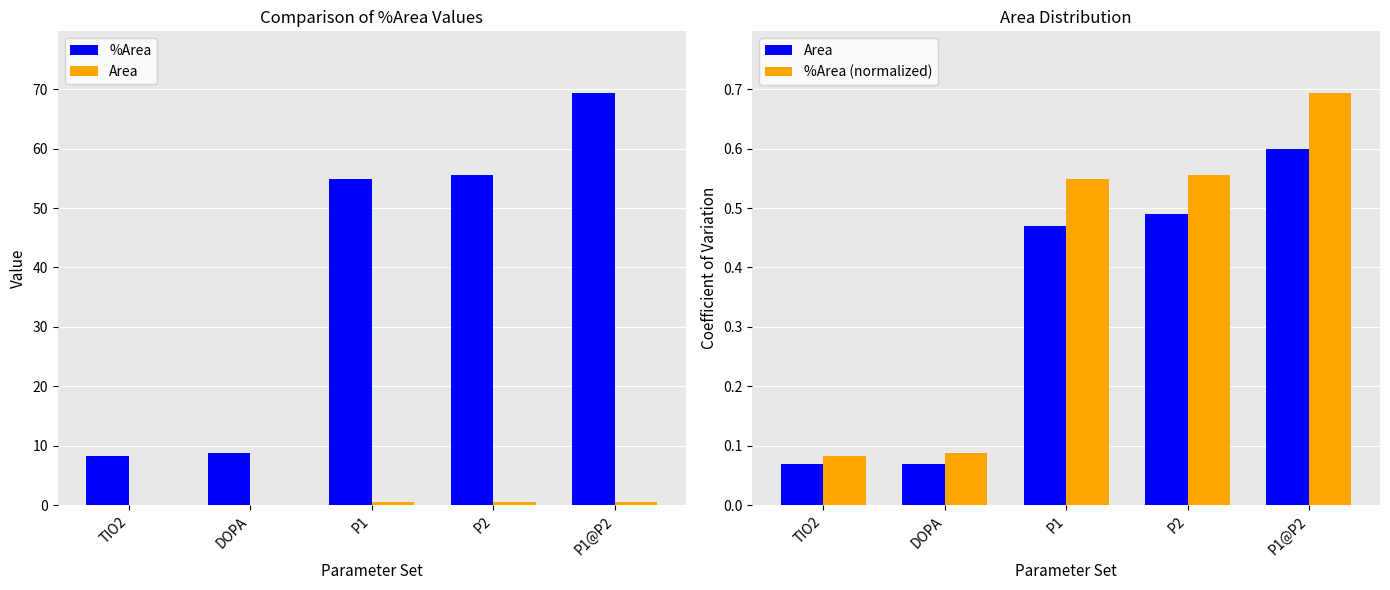

The value of Area at TIO2 is 0.1. True or false?

True